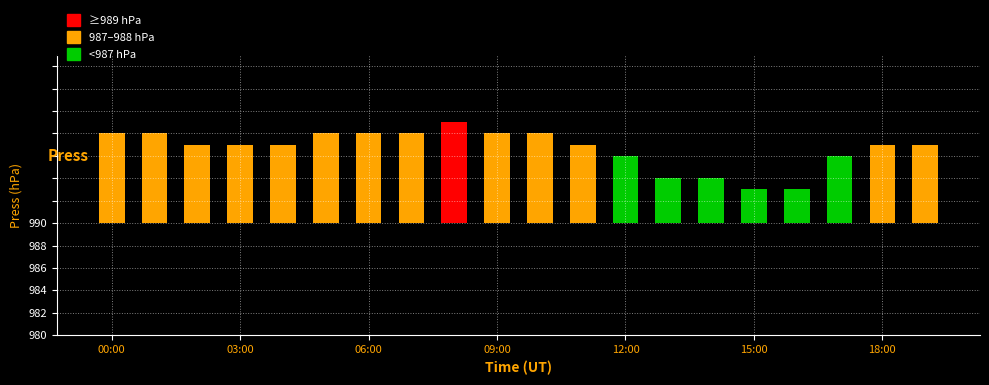

The value at 16 is 1. True or false?

False